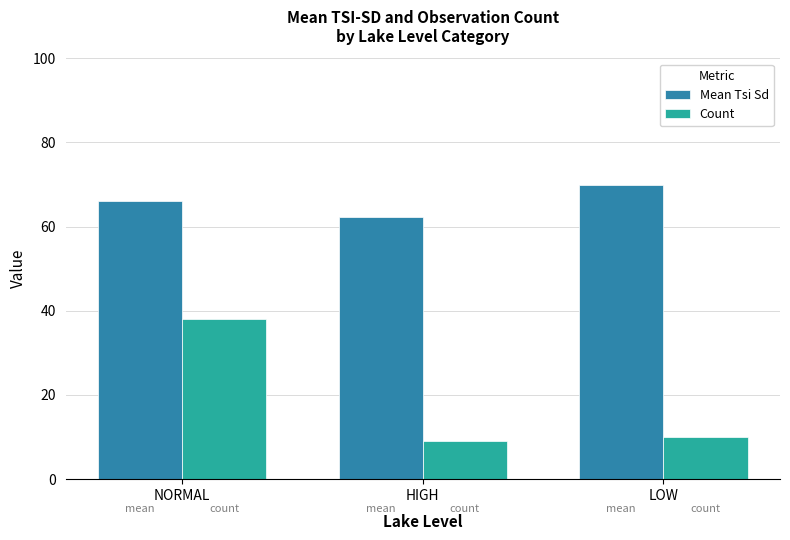

What is the average value of the Count series?

19.0